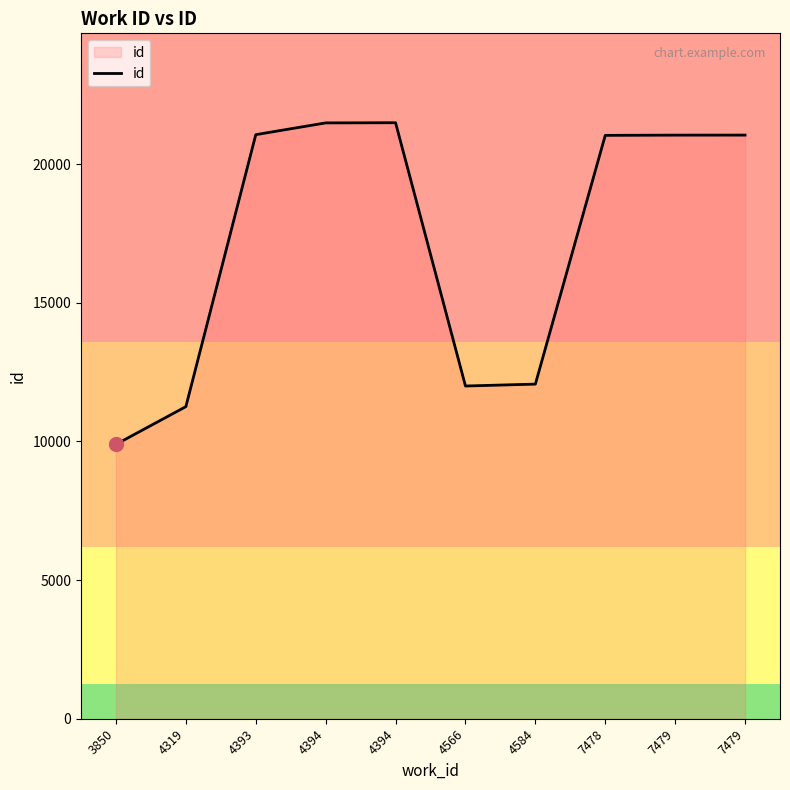

What value does the data have at 4319, to the nearest 100?

11300